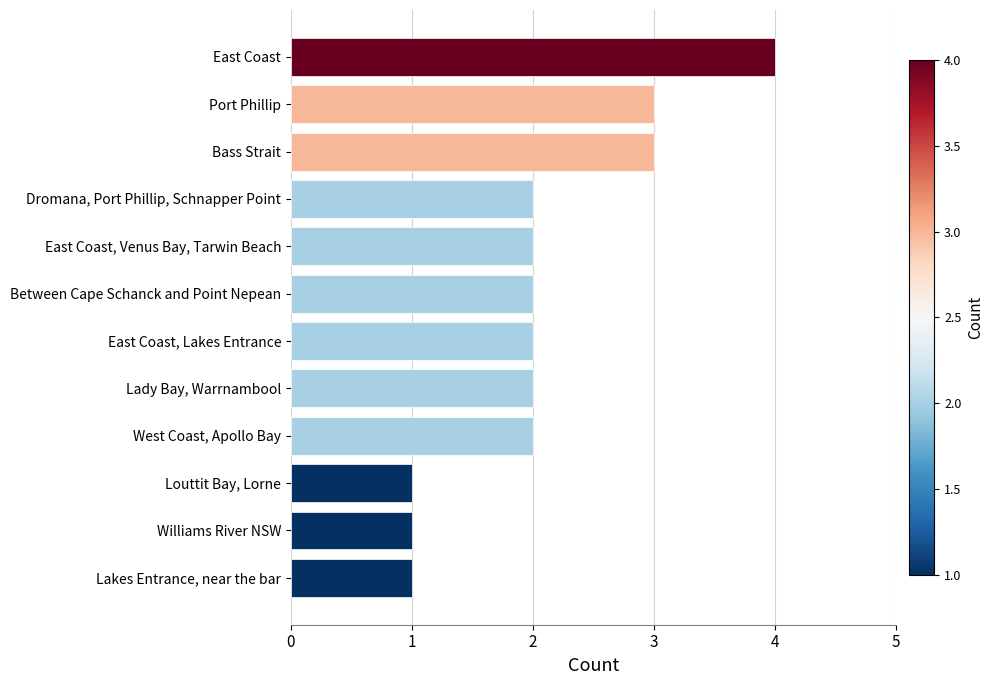

What is the sum of the values at Lakes Entrance, near the bar and Dromana, Port Phillip, Schnapper Point?

3